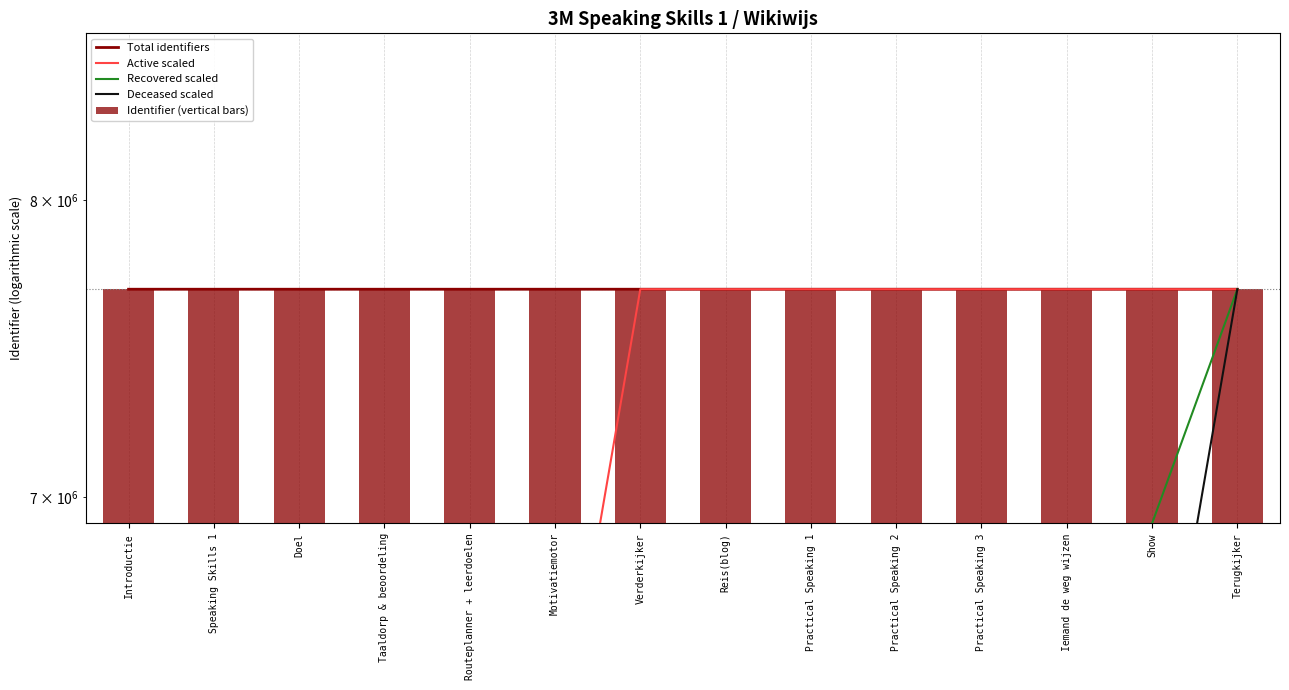

How many groups of bars are there?

14